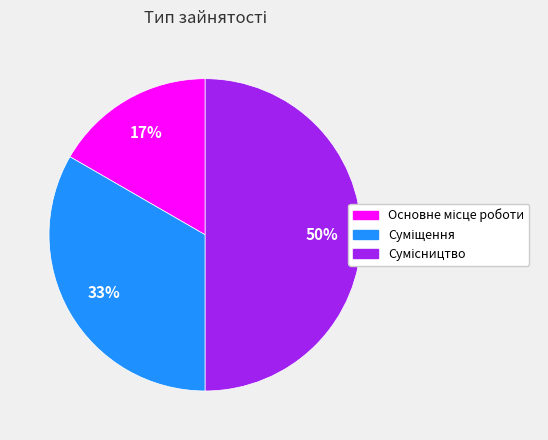

To the nearest percent, what is the average slice percentage?

33%